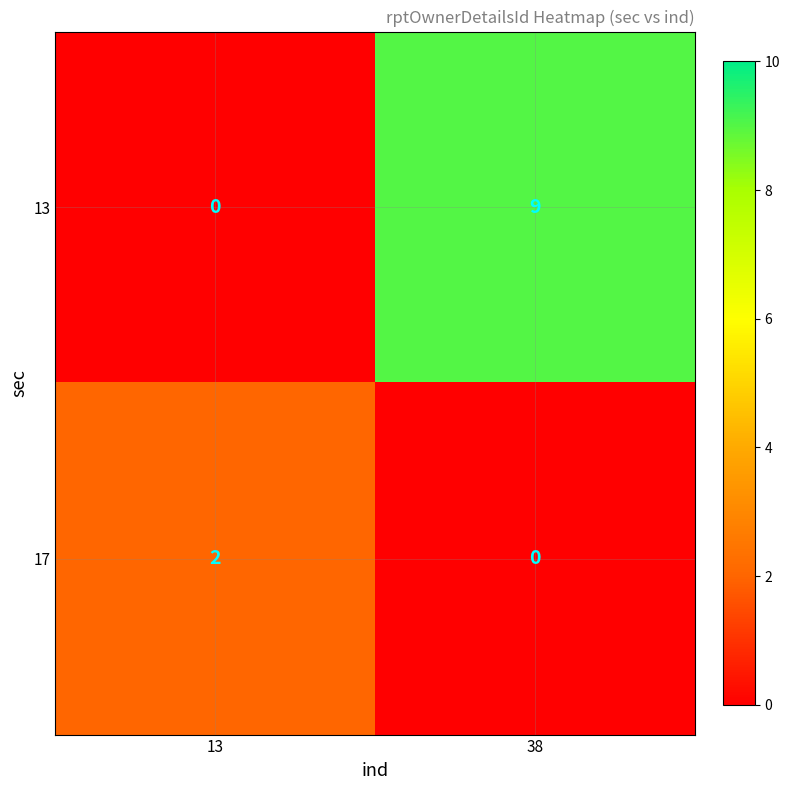

What is the difference between the maximum and minimum values in the 13 series?

9